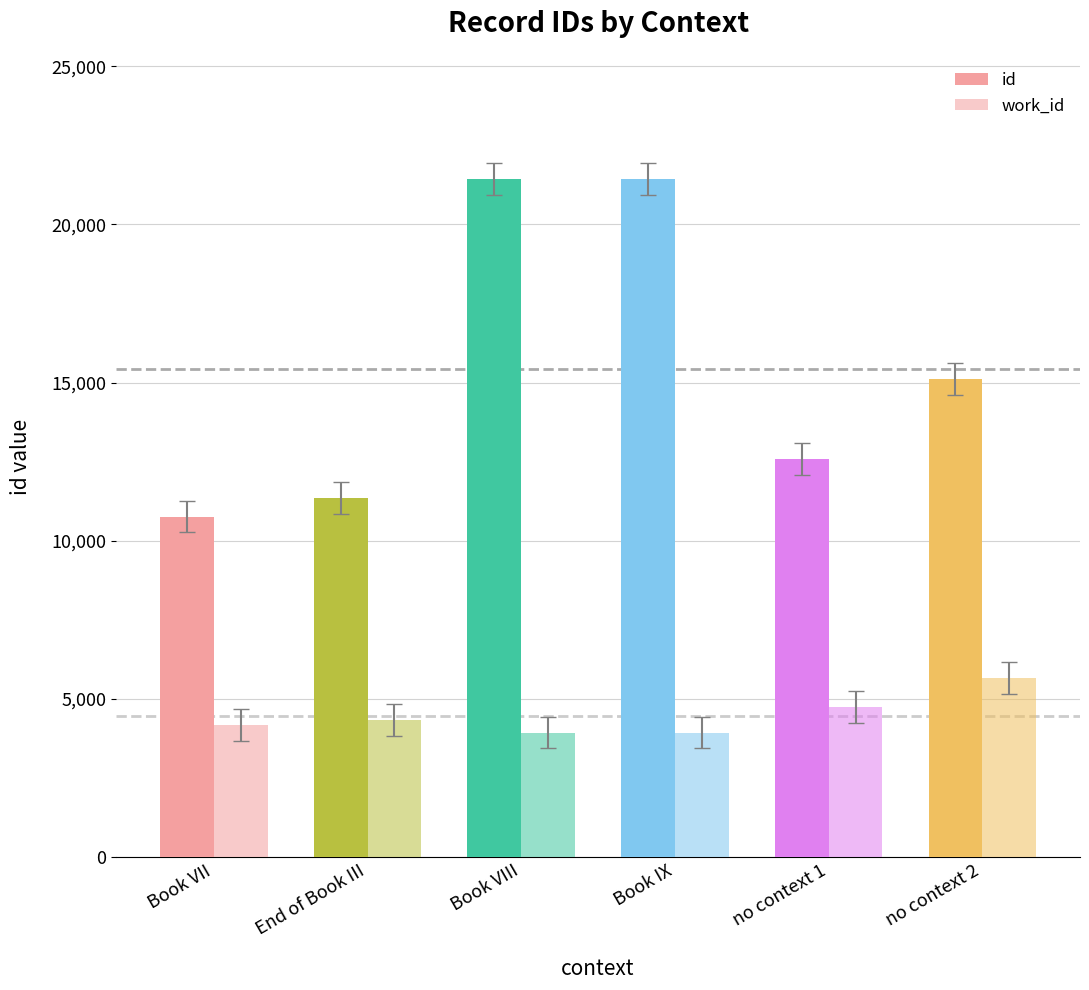

What is the spread (max minus min) of values at no context 1?

7830